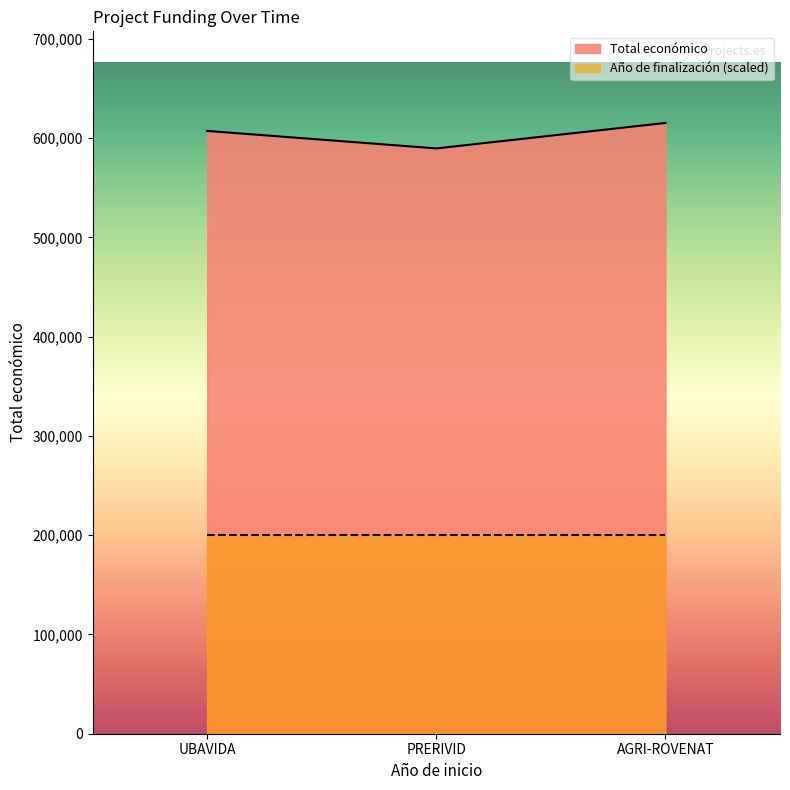

What is the smallest value displayed?

200000